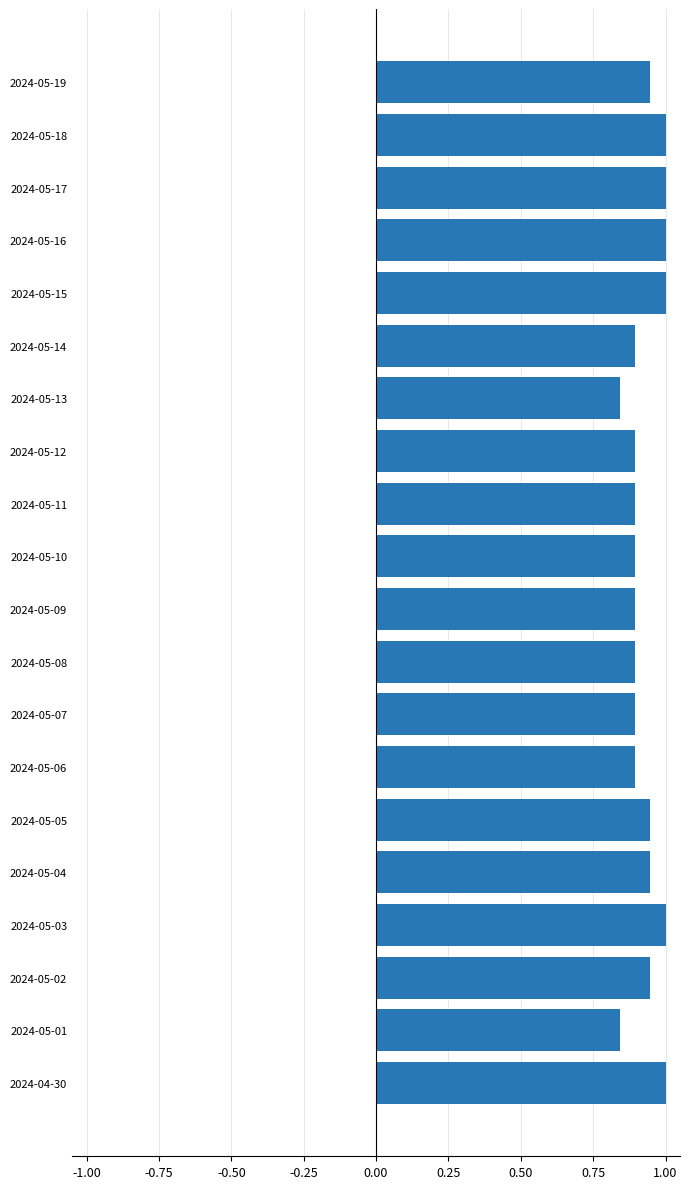

What is the sum of all values?

18.6